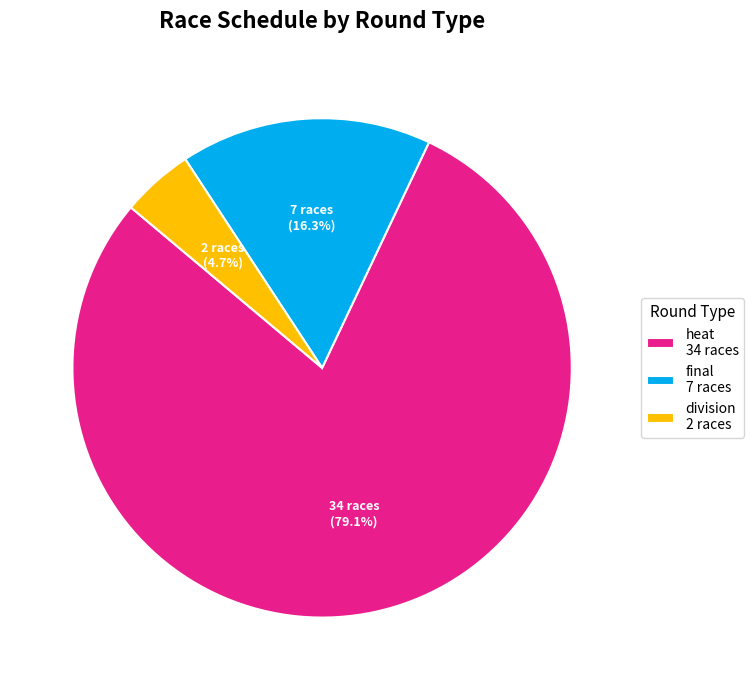

What is the smallest slice in the pie chart?

division 2 races